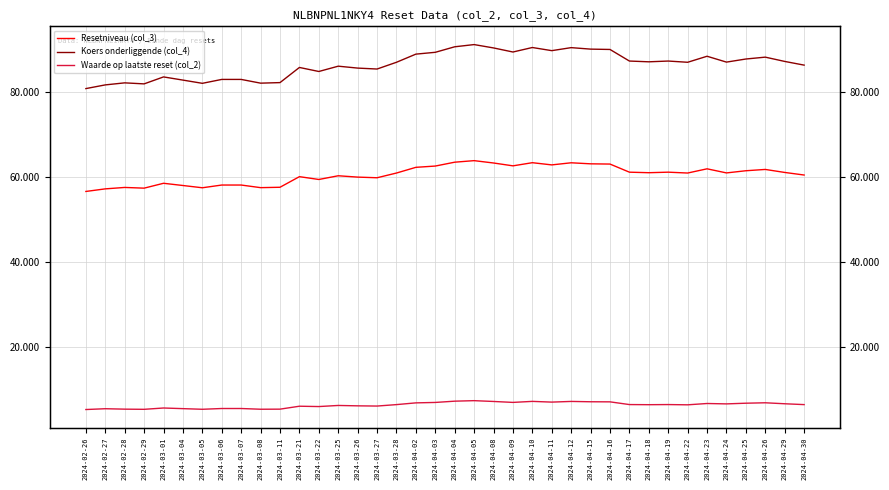

At which category is the sum across all series the highest?

2024-04-05